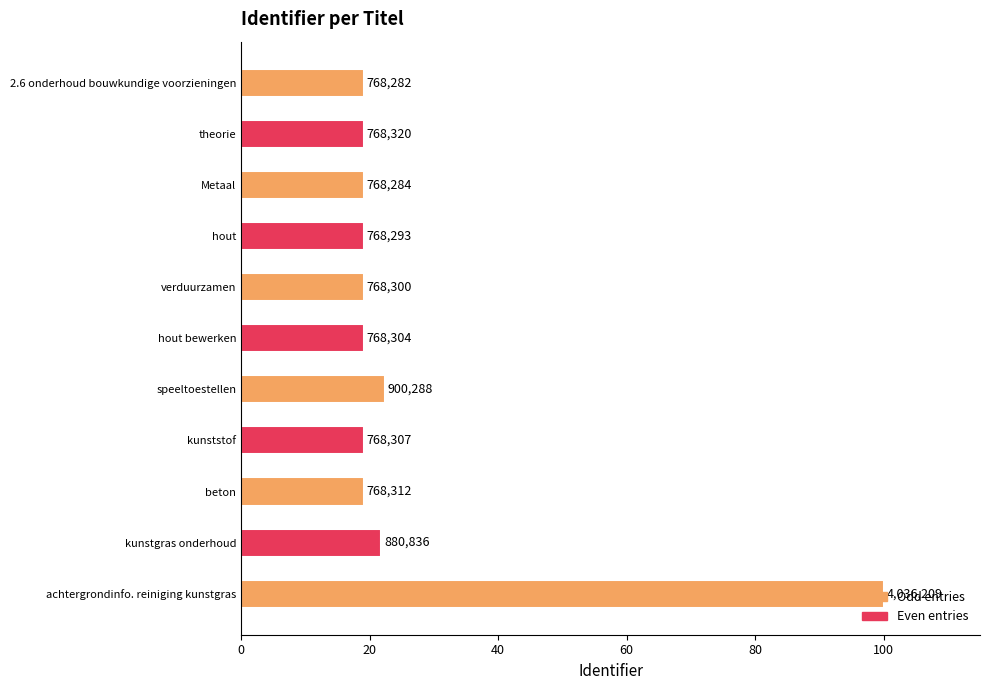

What is the difference between the second highest and minimum values?

3.3